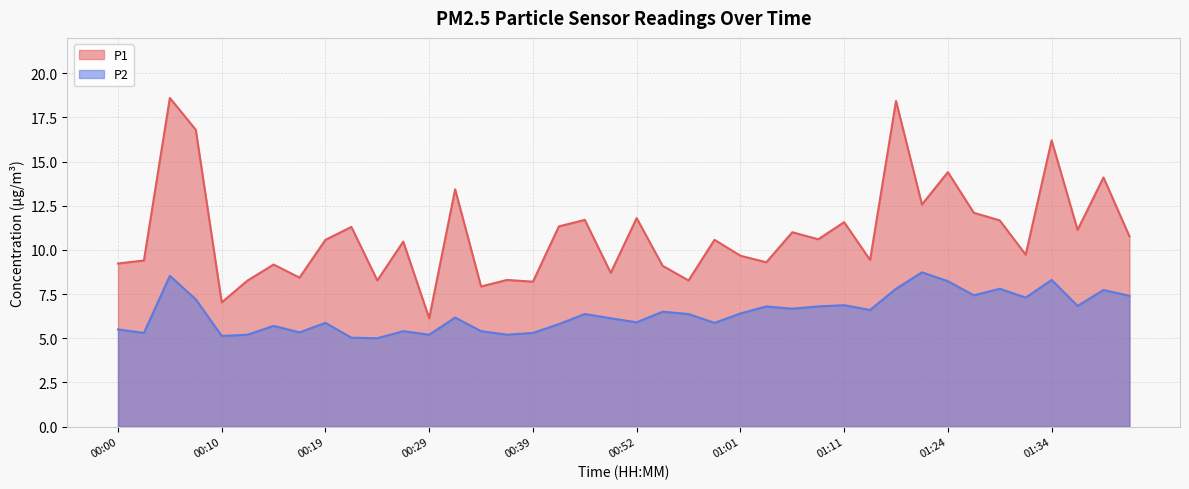

In P1, how many points are lower than both neighbors (excluding endpoints)?

14